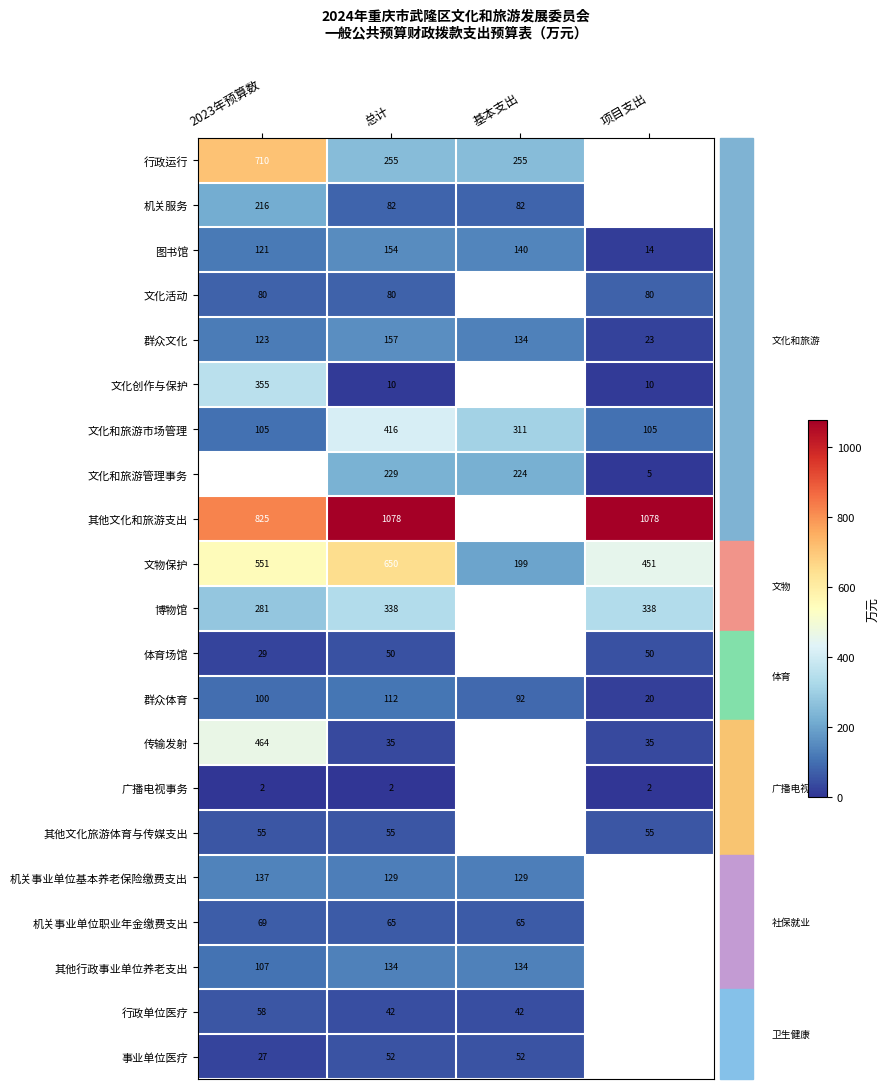

Between 2023年预算数 and 项目支出, which is larger?

项目支出